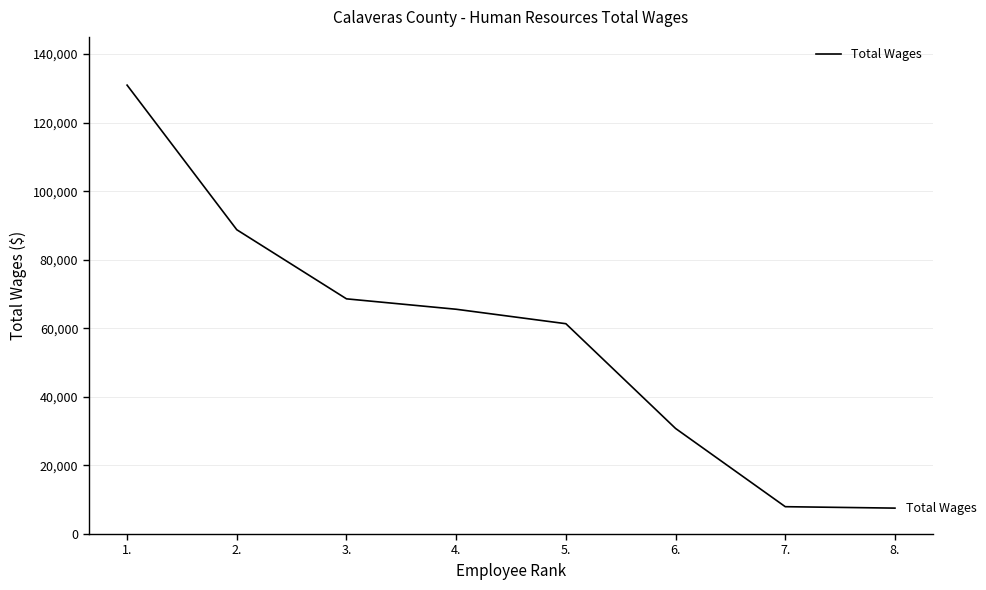

How many lines are shown in the chart?

1